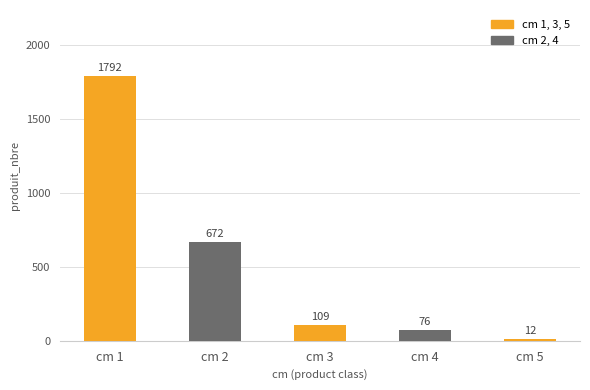

What value does the data have at cm 1, to the nearest 50?

1800